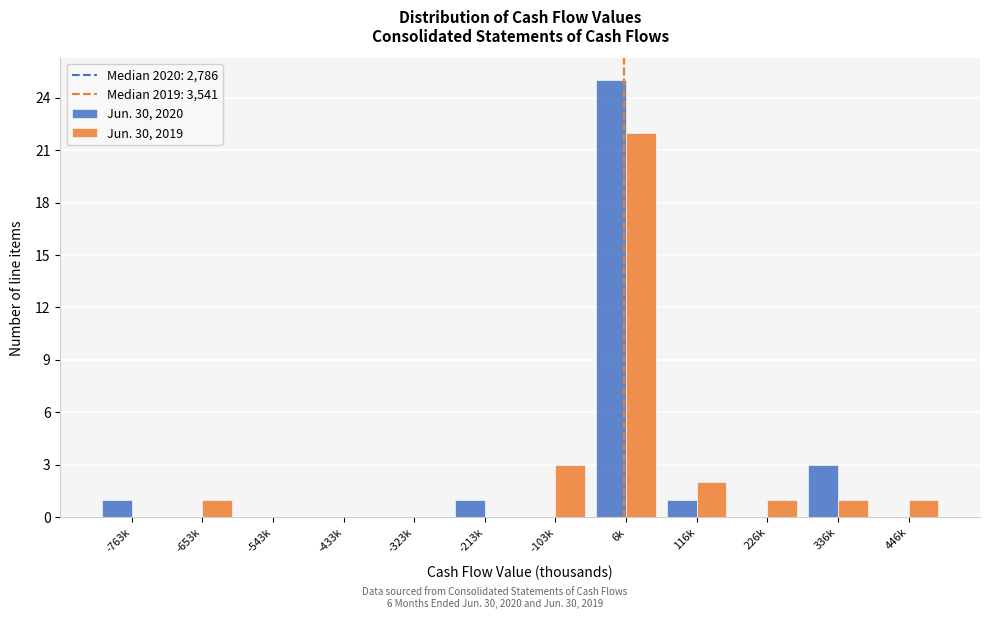

Reading left to right, transcribe all the data shown in this chart.

Jun. 30, 2020: -763k=1	-653k=0	-543k=0	-433k=0	-323k=0	-213k=1	-103k=0	6k=25	116k=1	226k=0	336k=3	446k=0
Jun. 30, 2019: -763k=0	-653k=1	-543k=0	-433k=0	-323k=0	-213k=0	-103k=3	6k=22	116k=2	226k=1	336k=1	446k=1